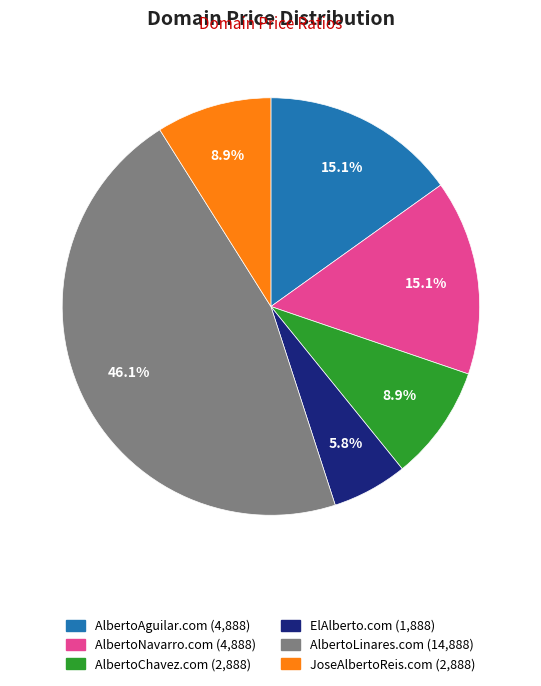

Count the number of slices in the pie.

6